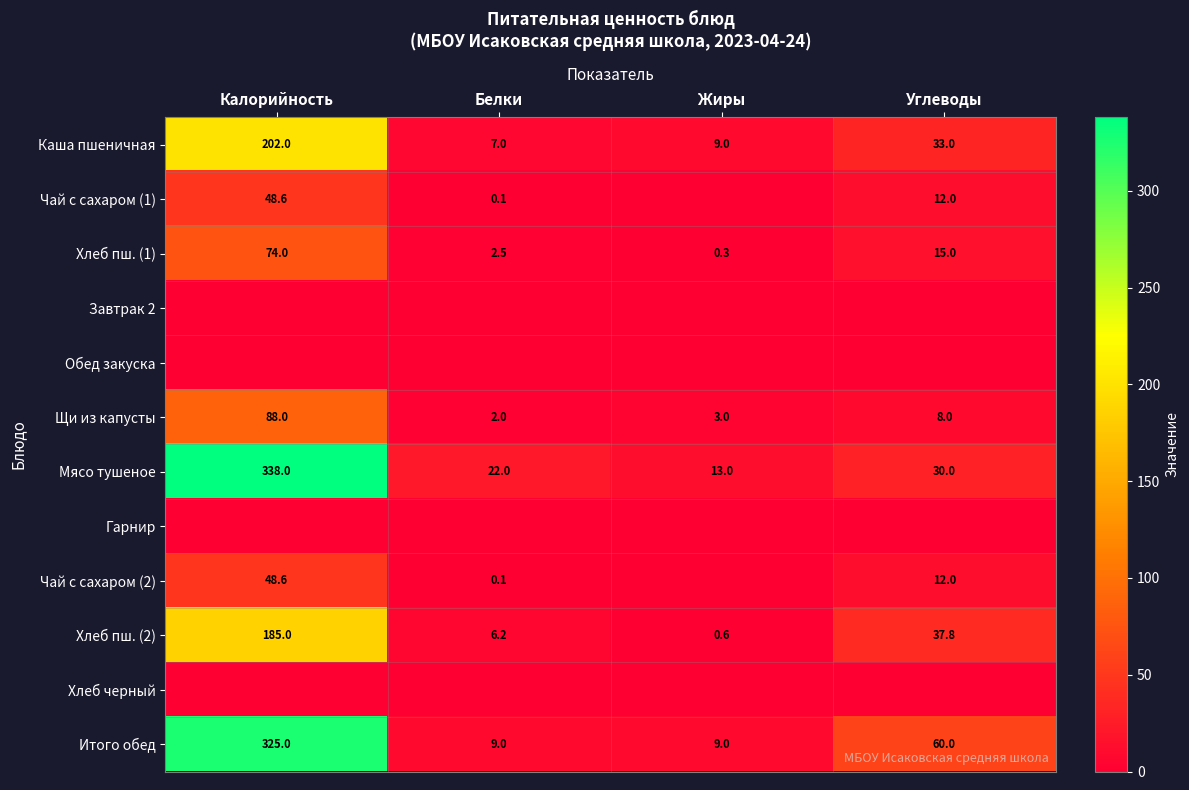

Rank the categories by Хлеб пш. (1) value from highest to lowest.

Калорийность, Углеводы, Белки, Жиры